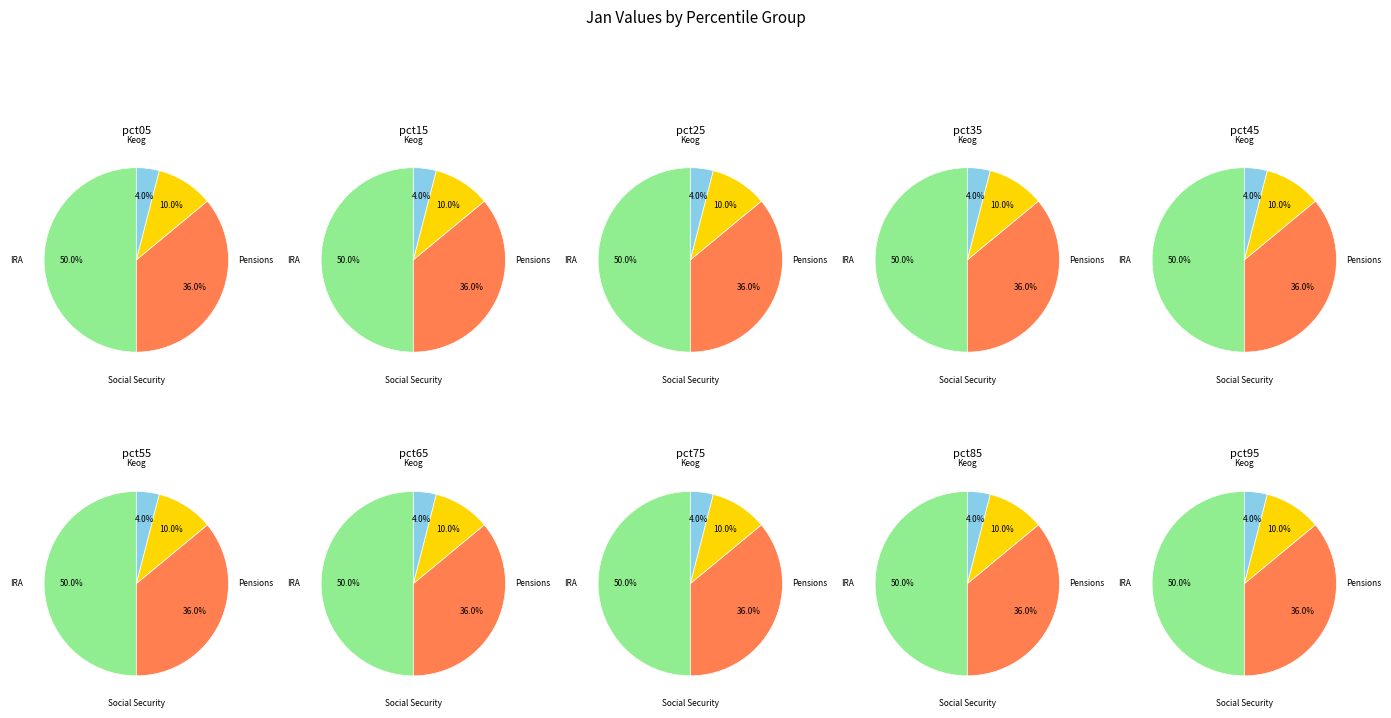

Is the sum of pct45 and pct05 greater than half?

No